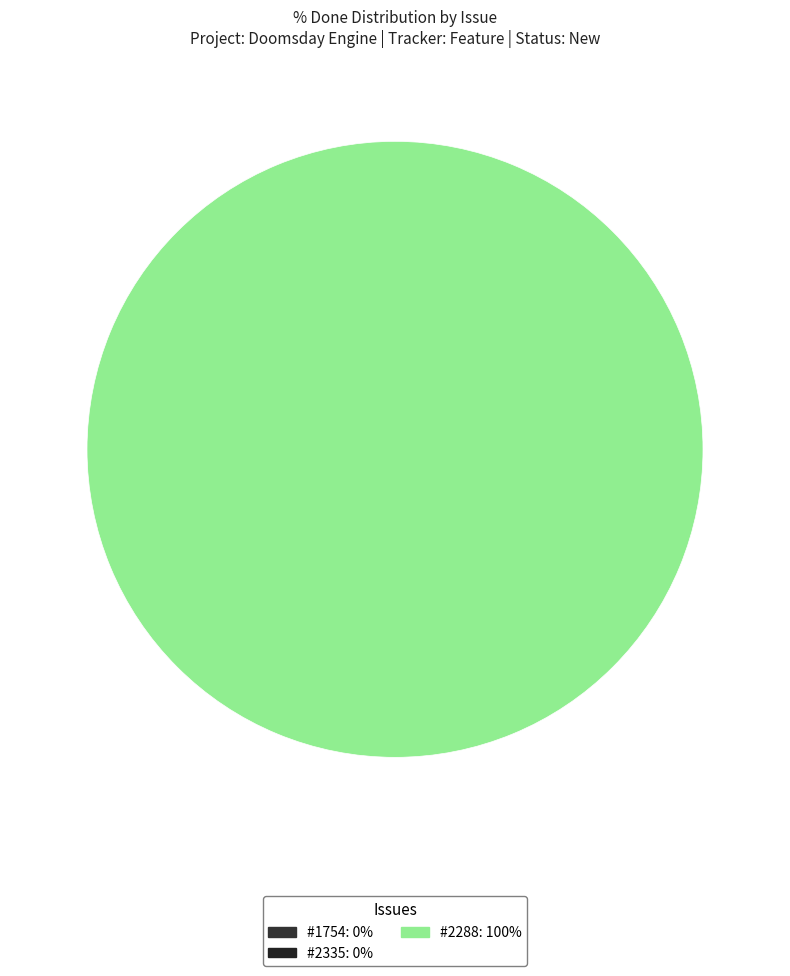

Which has a higher value, 1754 or 2288?

2288